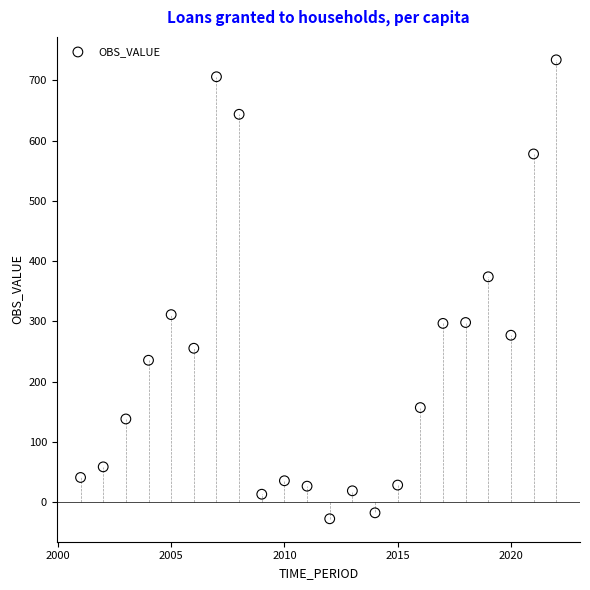

What is the range of X values (max minus min)?

21.0